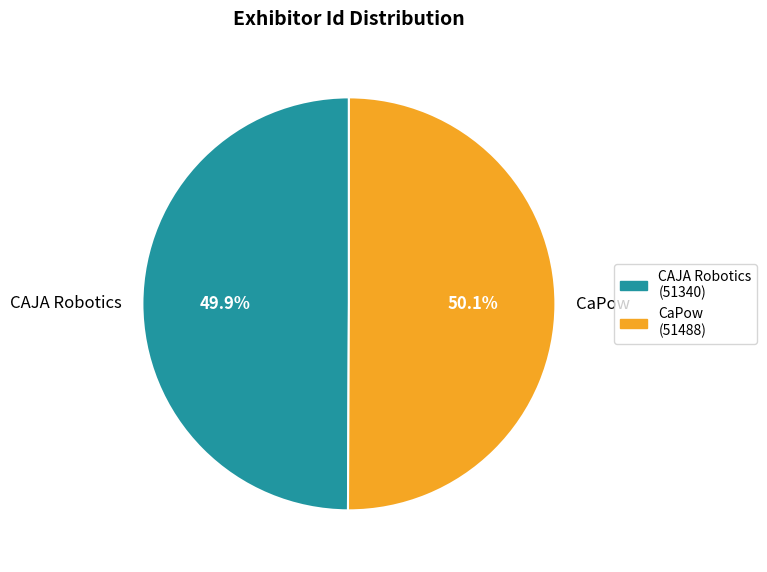

Is there a majority slice in this chart?

Yes